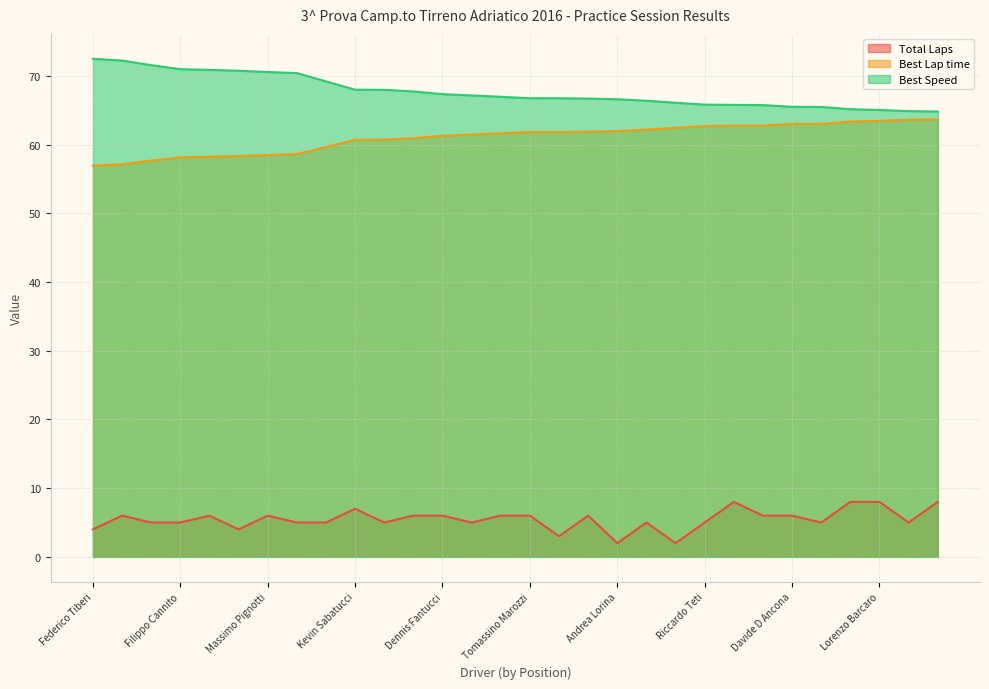

True or false: Best Lap time has more than 0 points higher than both neighbors.

False